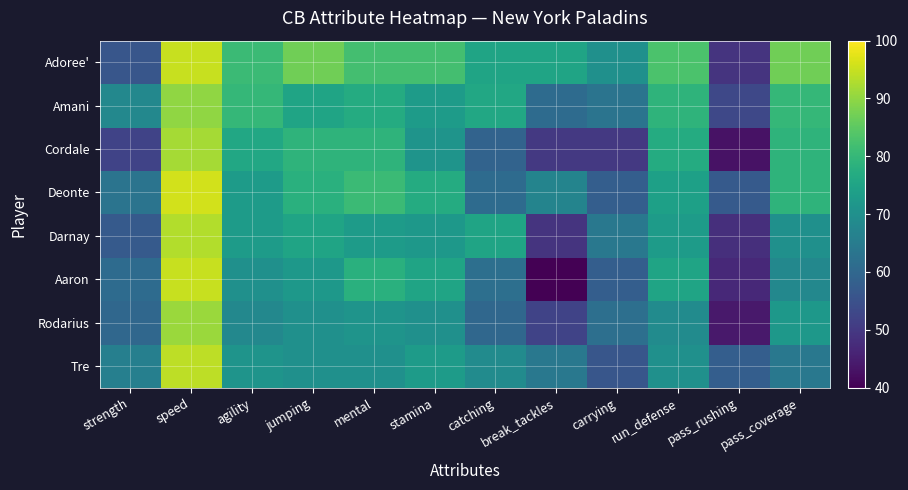

What is the total value across all series at carrying?

481